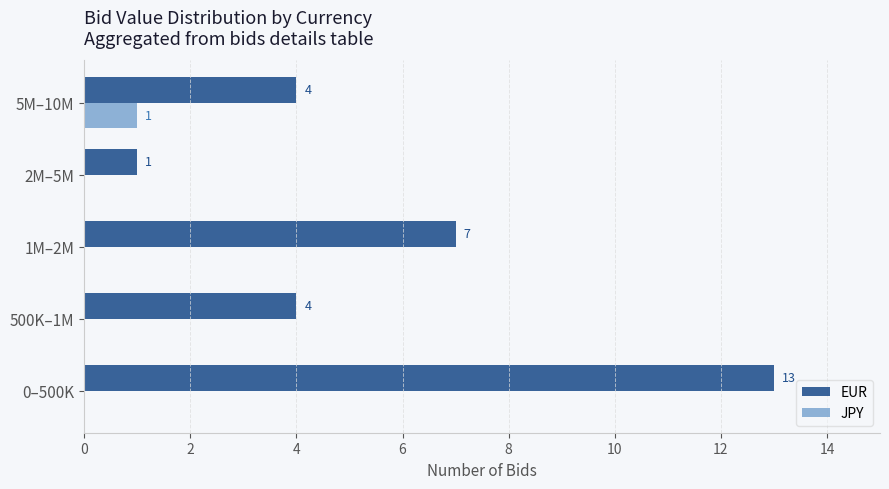

At which category is the sum across all series the highest?

0–500K